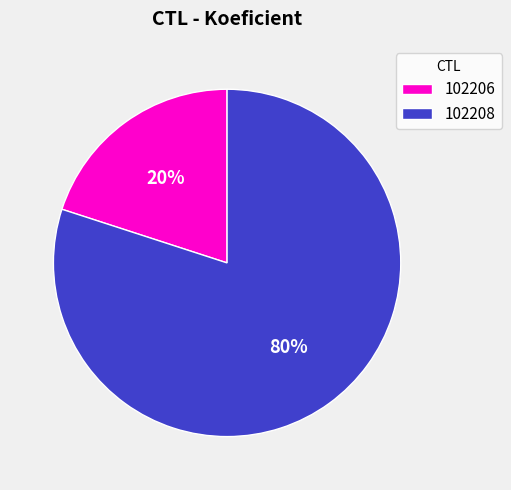

Rank the categories by value from lowest to highest.

102206, 102208